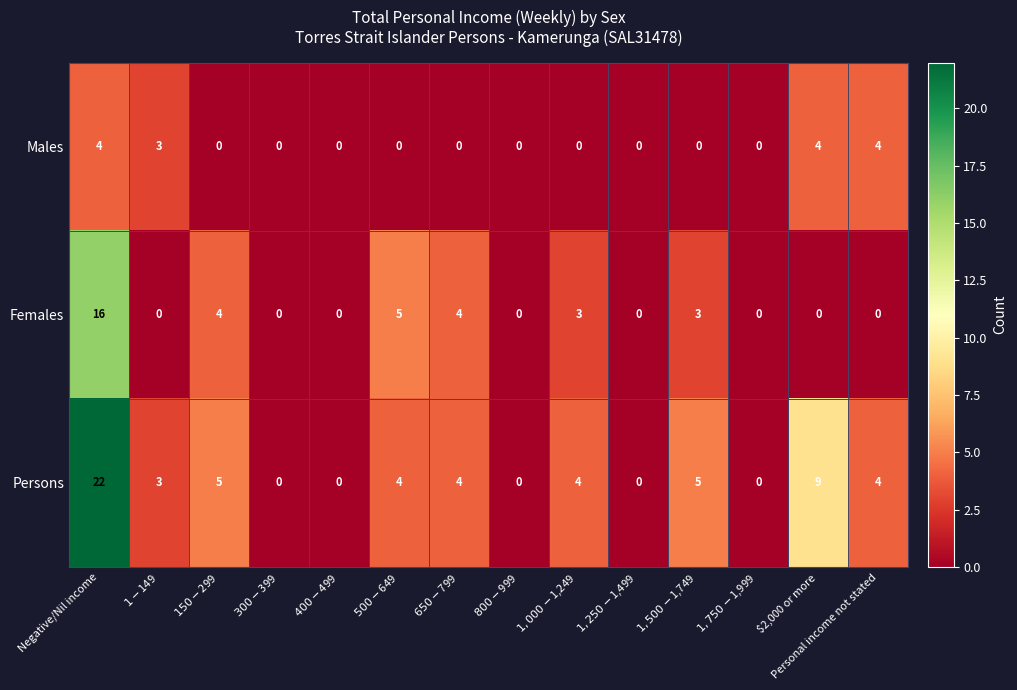

What is the maximum value shown in the chart?

22